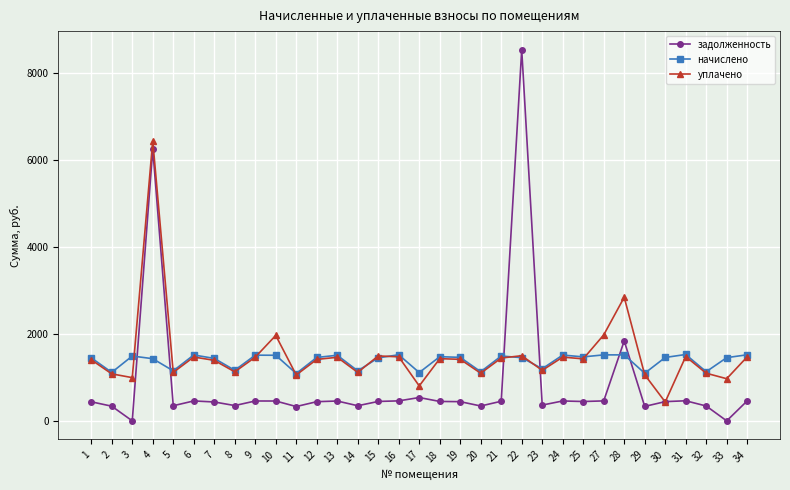

What are all the series names shown in the legend?

задолженность, начислено, уплачено